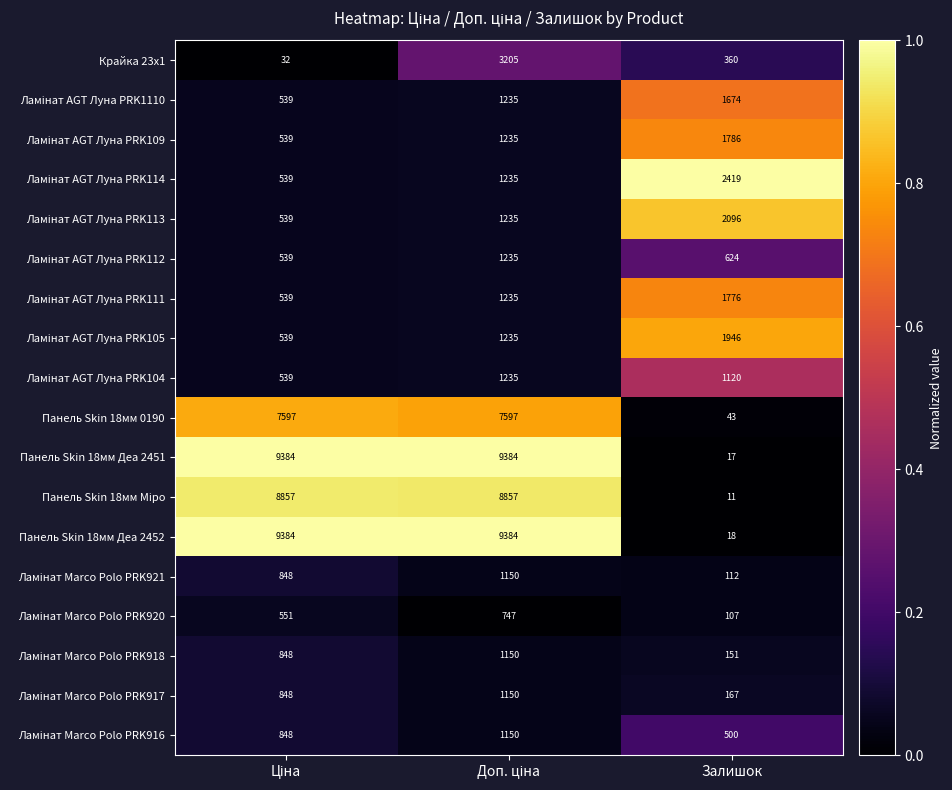

What is the average value of the Панель Skin 18мм 0190 series?

5079